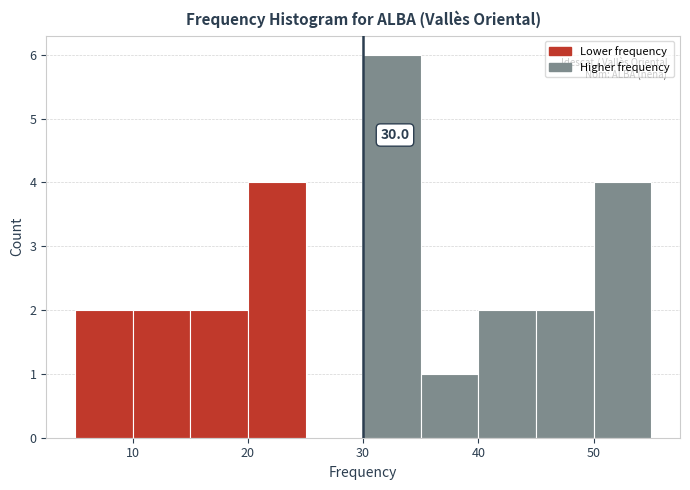

Over which range of the x-axis is the bar tallest?

30 to 35